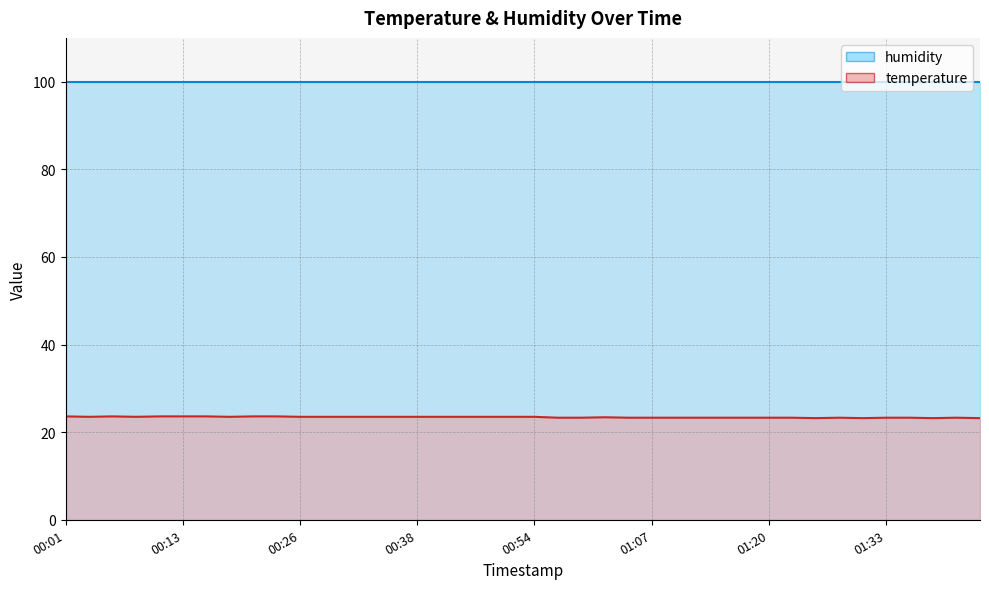

What is the sum of the values at 00:18 and 01:35?

46.8